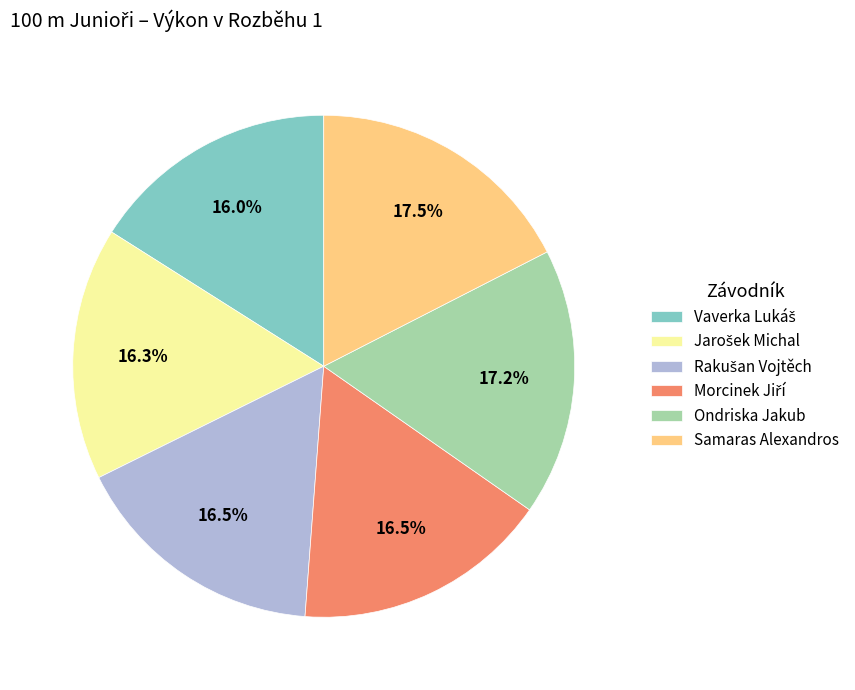

Does any single category account for the majority?

No